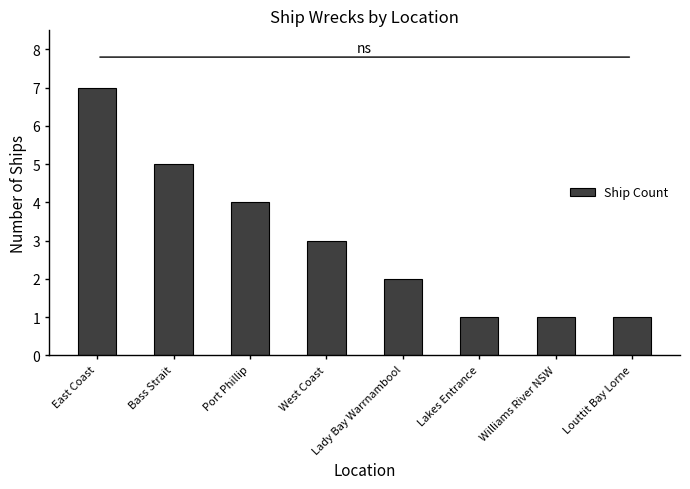

What is the maximum value shown in the chart?

7